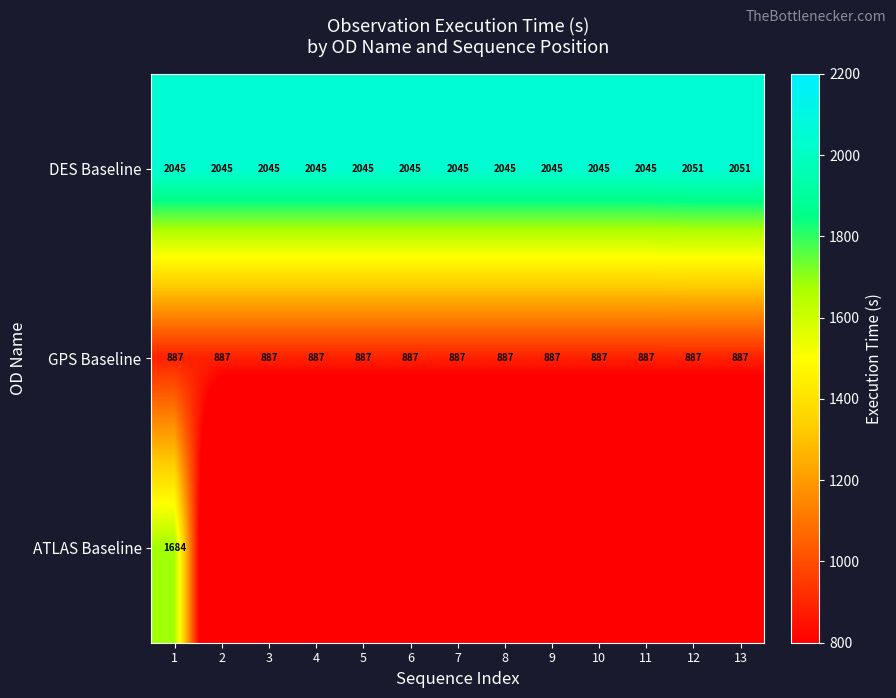

How many series are shown in this chart?

3